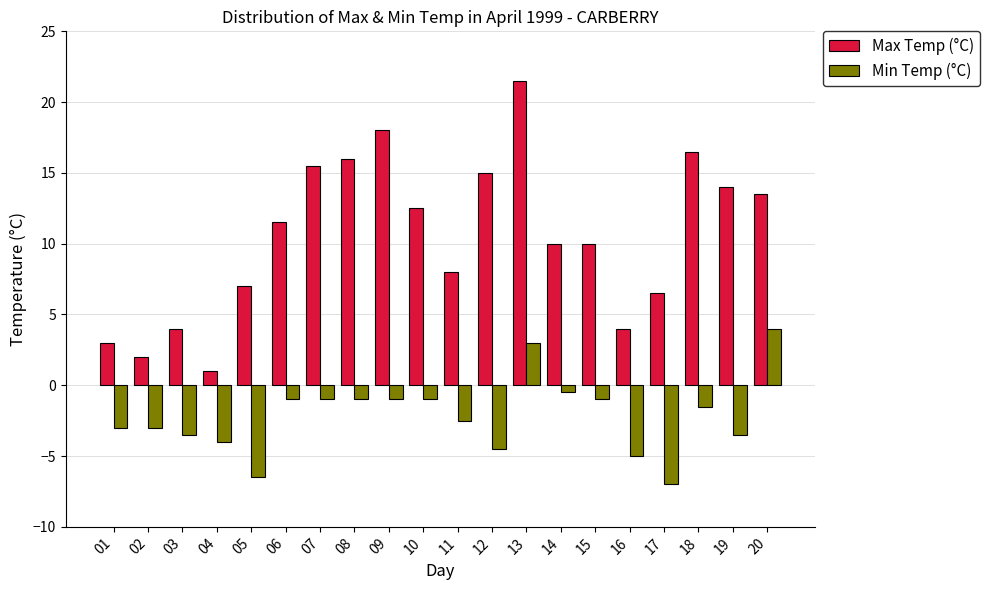

The value of Min Temp (°C) at 15 is -1.0. True or false?

True